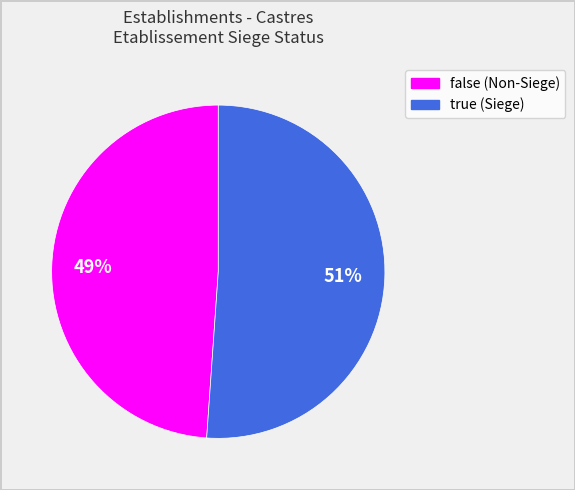

How many segments does this pie chart have?

2